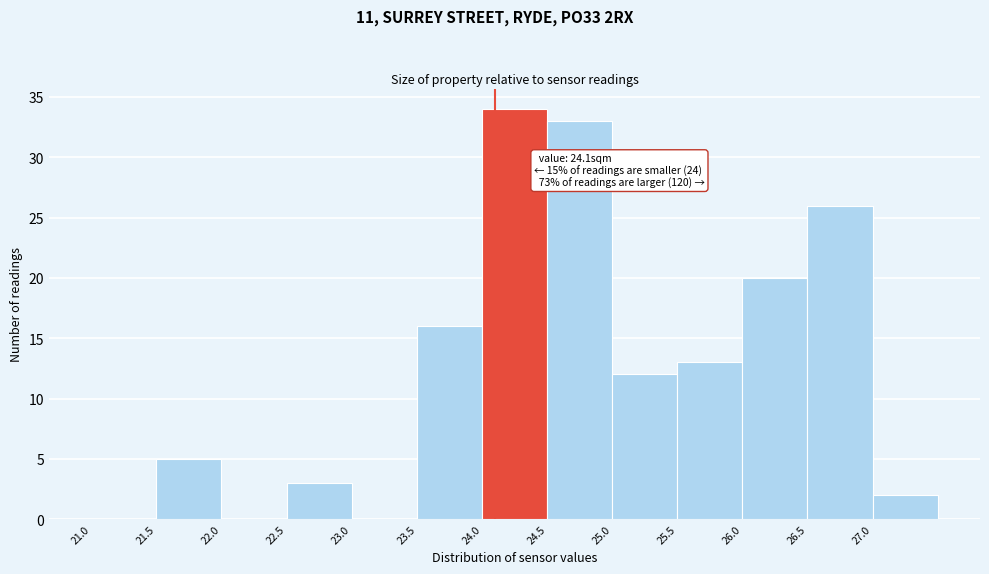

Over which range of the x-axis is the bar tallest?

24.0 to 24.5